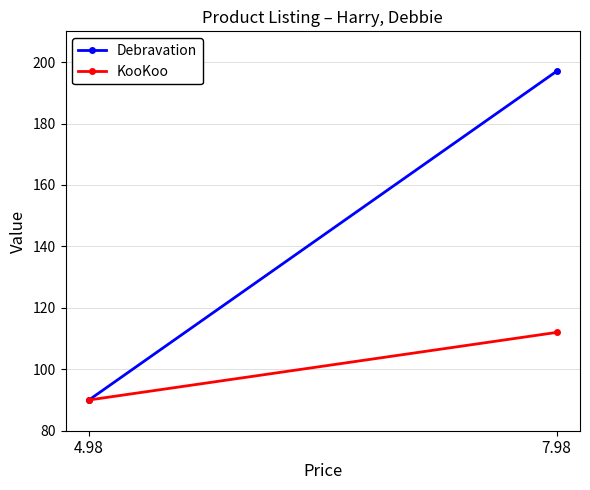

What is the minimum value shown in the chart?

90